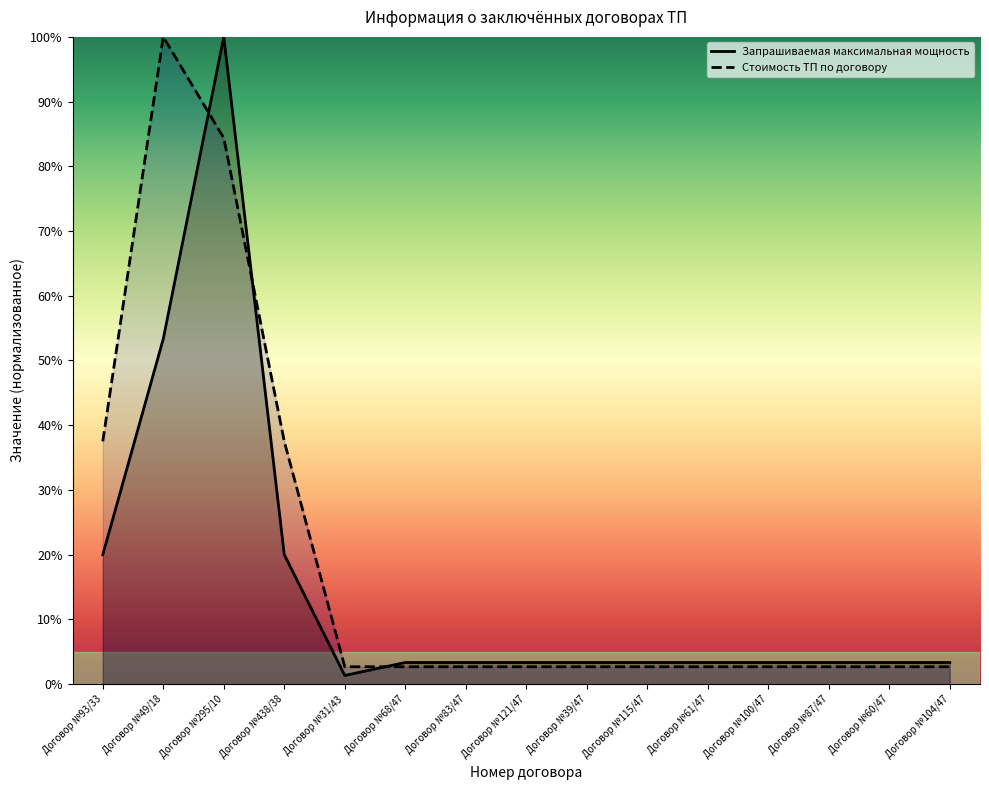

How many lines are shown in the chart?

2